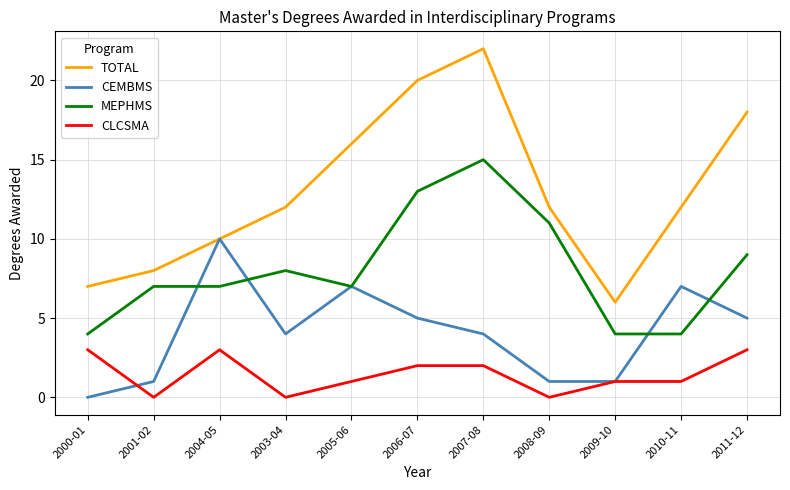

Between which two adjacent categories do MEPHMS and CEMBMS first intersect?

2001-02 and 2004-05